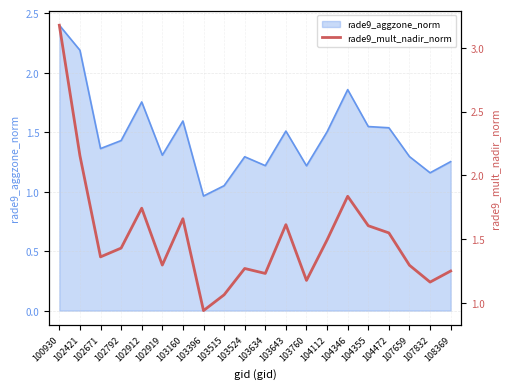

True or false: the data shows 0.5 at 103524.

False